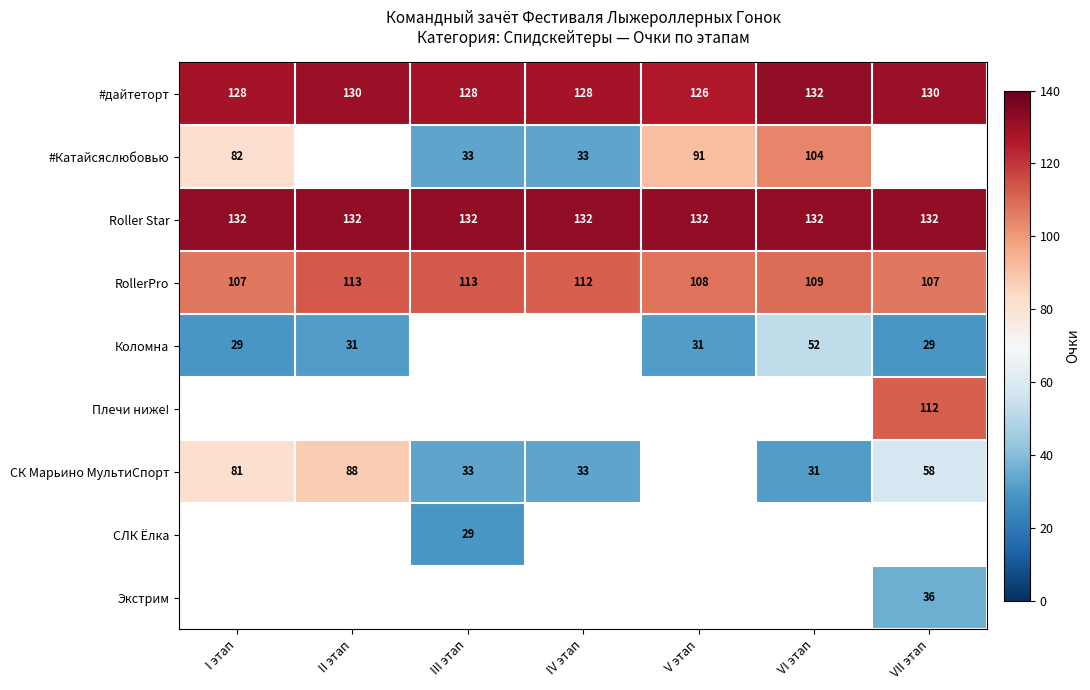

Between IV этап and V этап, which is larger?

IV этап